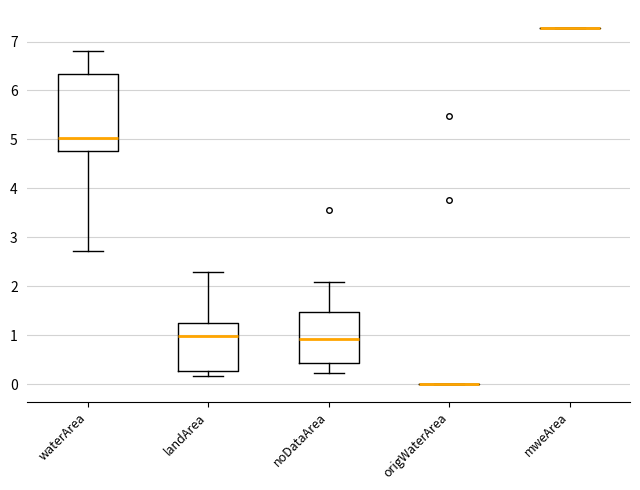

Reading left to right, read every box against the y-axis: the position of its median line, the range the box covers, and the ends of its whiskers. The values are not printed on the chart, so give them approximately, as read against the axis.

waterArea: median 5.0, box 4.8 to 6.3, whiskers 2.7 to 6.8
landArea: median 1.0, box 0.3 to 1.2, whiskers 0.2 to 2.3
noDataArea: median 0.9, box 0.4 to 1.5, whiskers 0.2 to 2.1
origWaterArea: box collapsed to a line at 0.0, whiskers 0.0 to 0.0
mweArea: box collapsed to a line at 7.3, whiskers 7.3 to 7.3